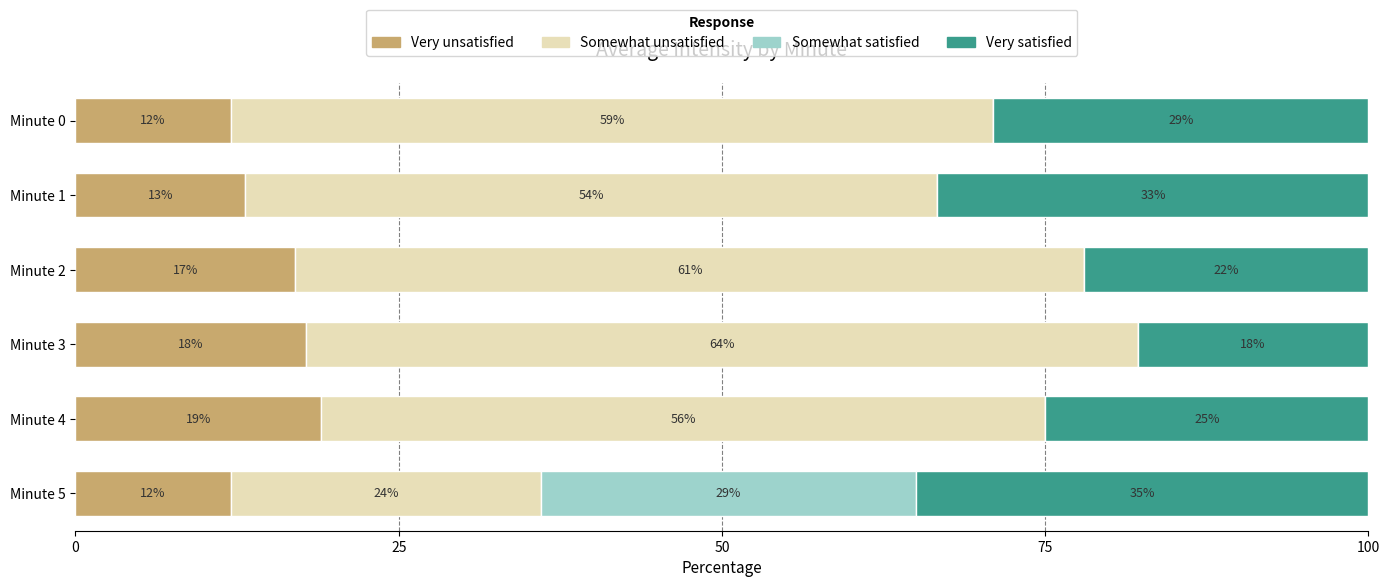

What is the total value across all series at Minute 4?

100.0